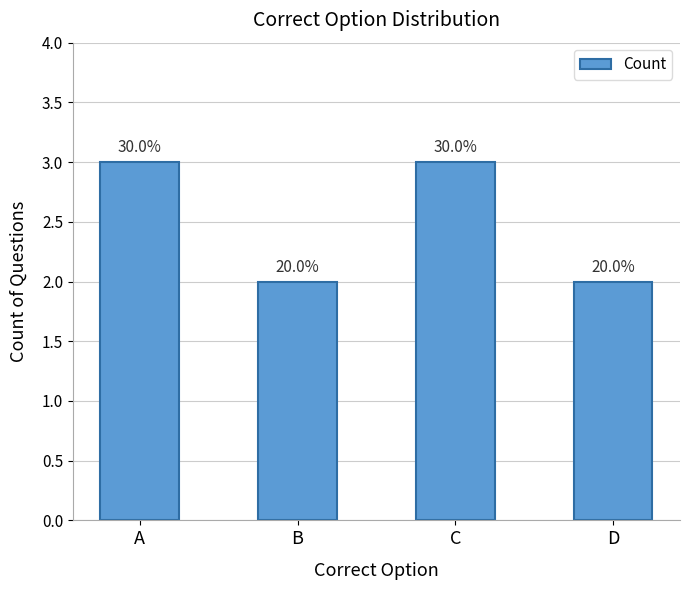

At which label is the value closest to 2?

B